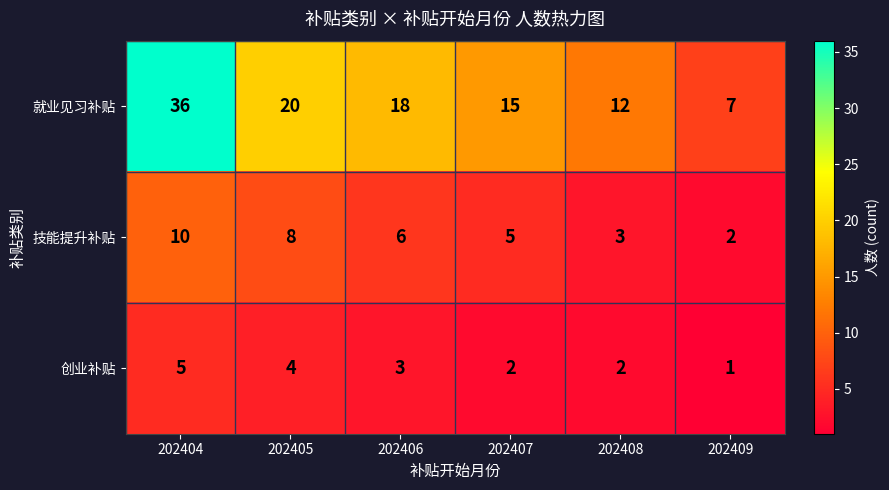

At which label is 创业补贴 closest to 3?

202406